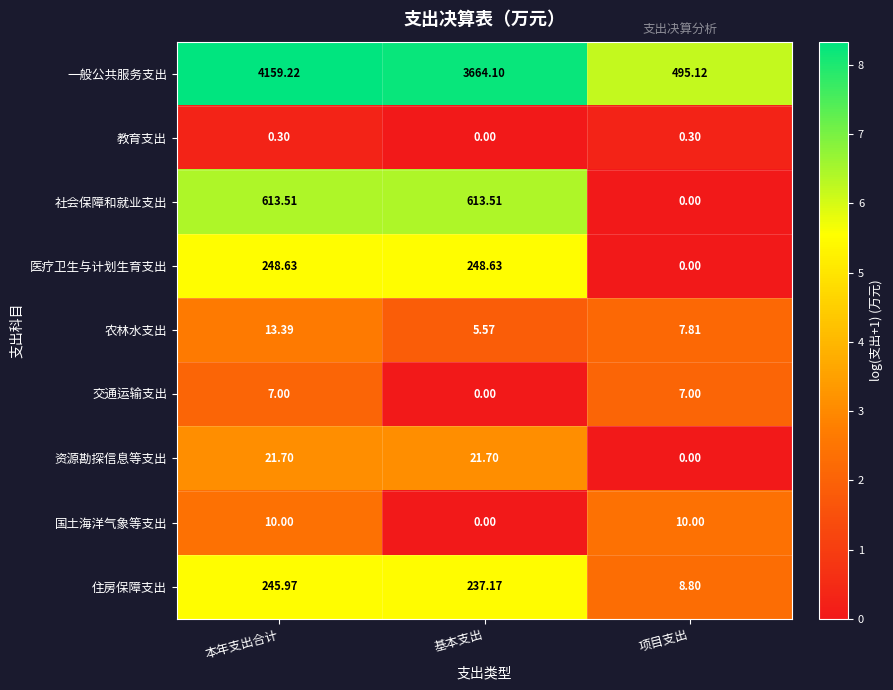

Where does the 住房保障支出 series first go above 237?

本年支出合计